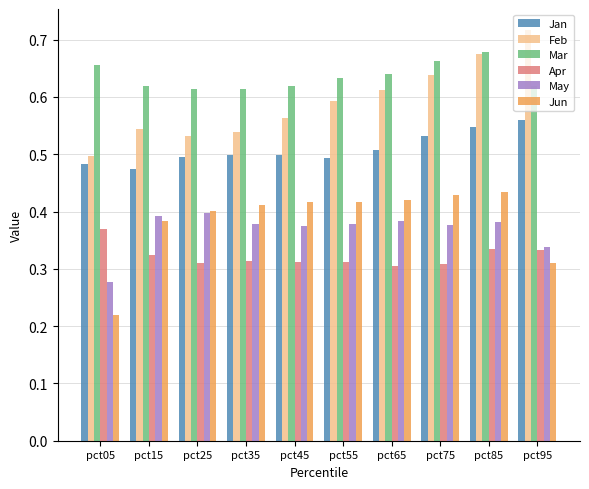

How many Jun values are between 0 and 1?

10